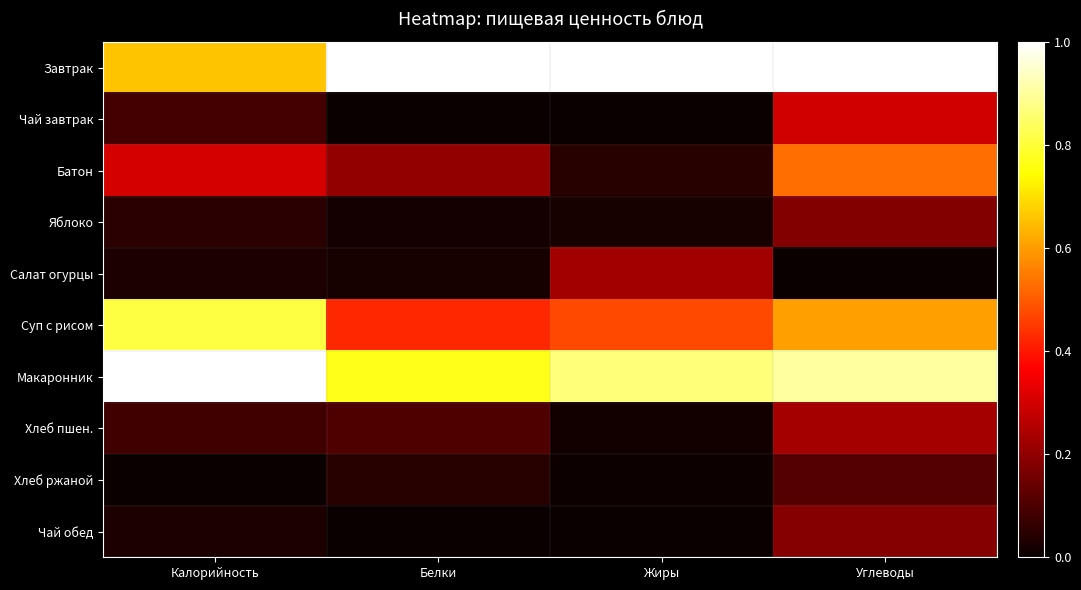

What is the total value across all series at Углеводы?

4.0